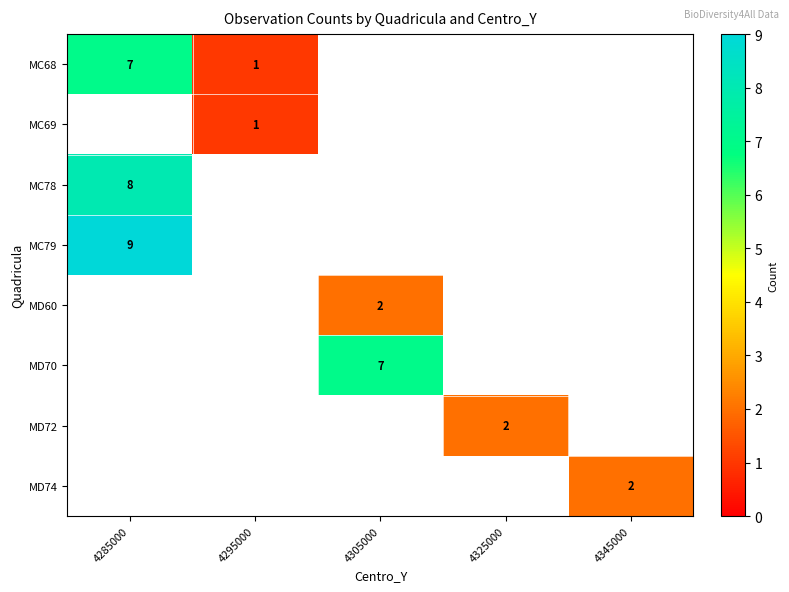

What is the total value across all series at 4325000?

2